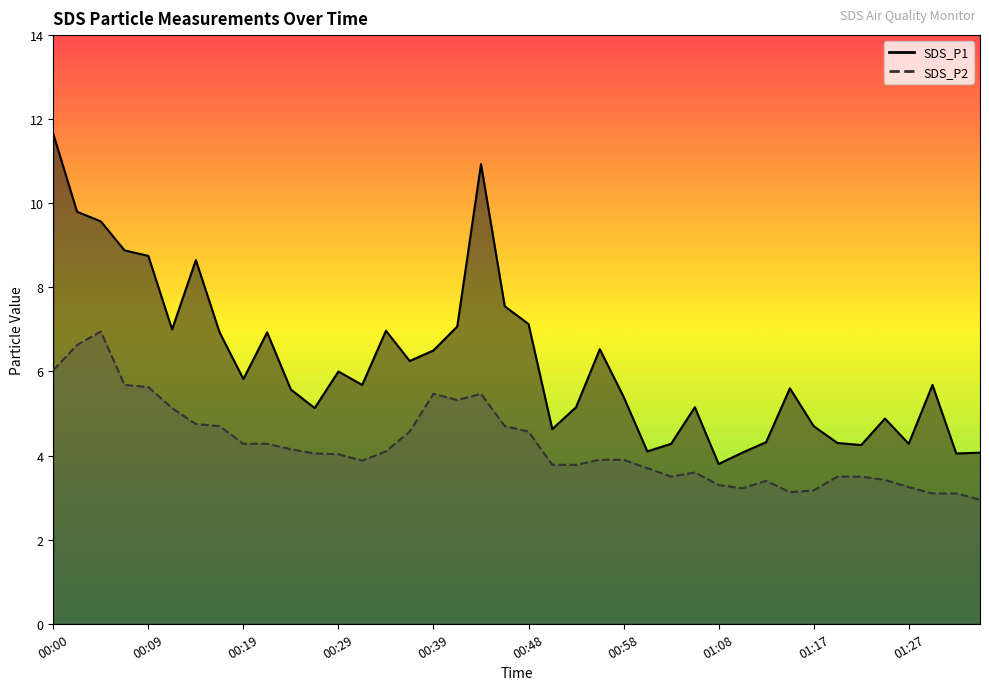

What is the difference between the maximum and minimum values in the SDS_P2 line series?

4.0